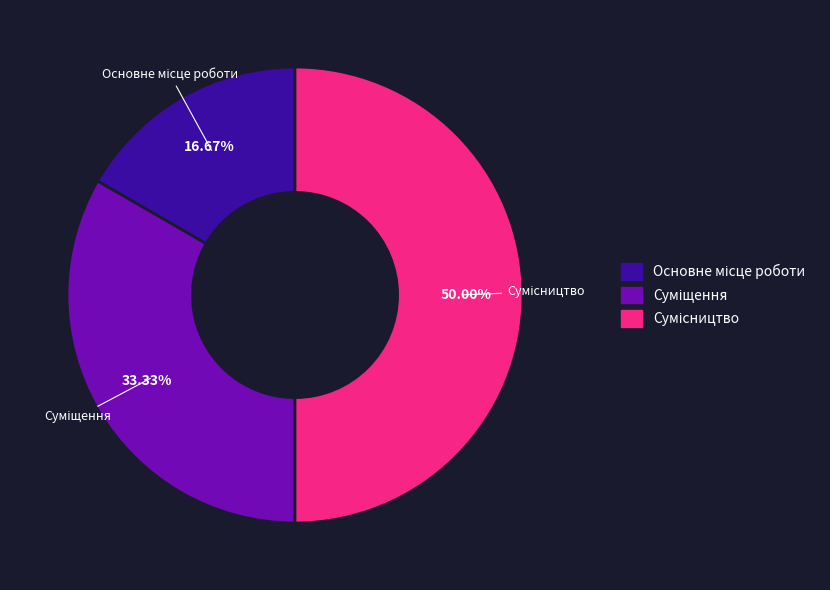

How many segments does this pie chart have?

3